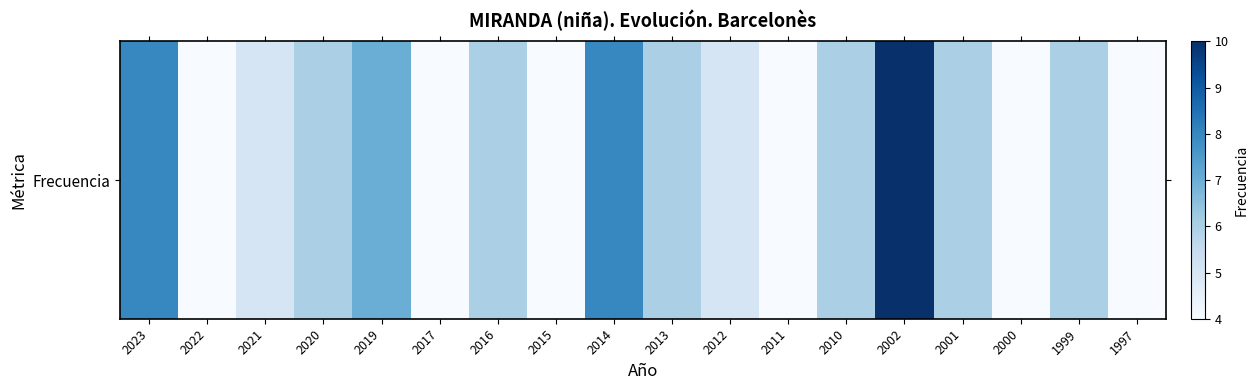

How many values are between 4 and 6?

14